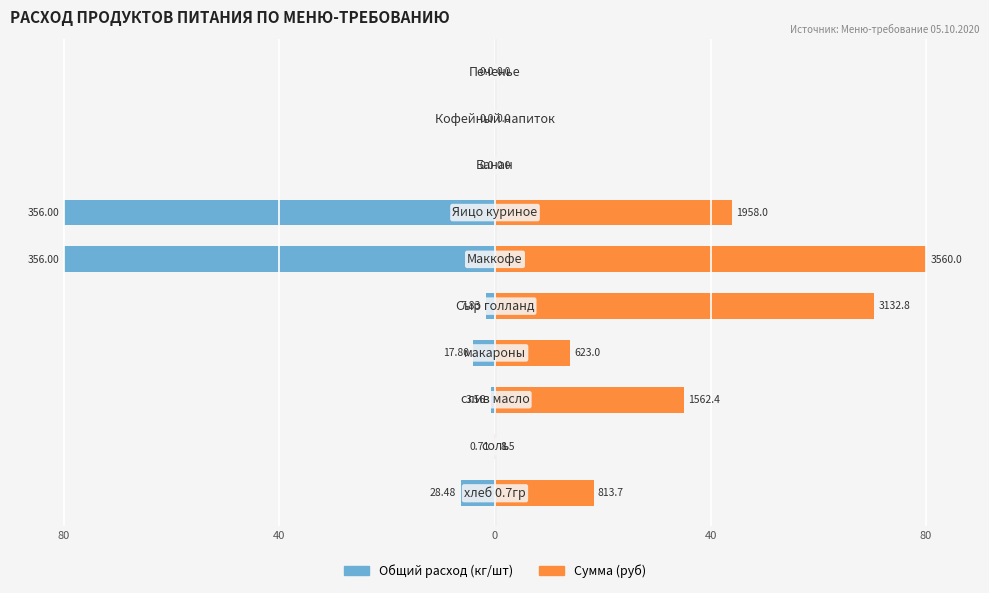

What is the value of the Общий расход (кг/шт) bar at the 3rd from the left?

-0.8